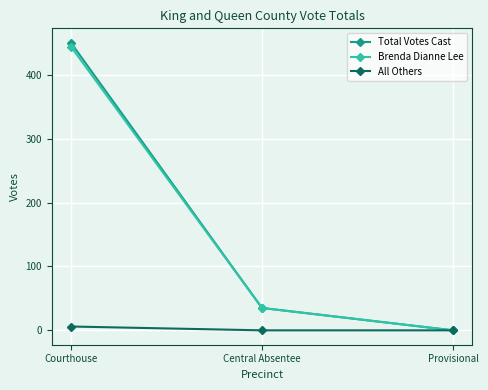

Which series has the largest range (max minus min)?

Total Votes Cast